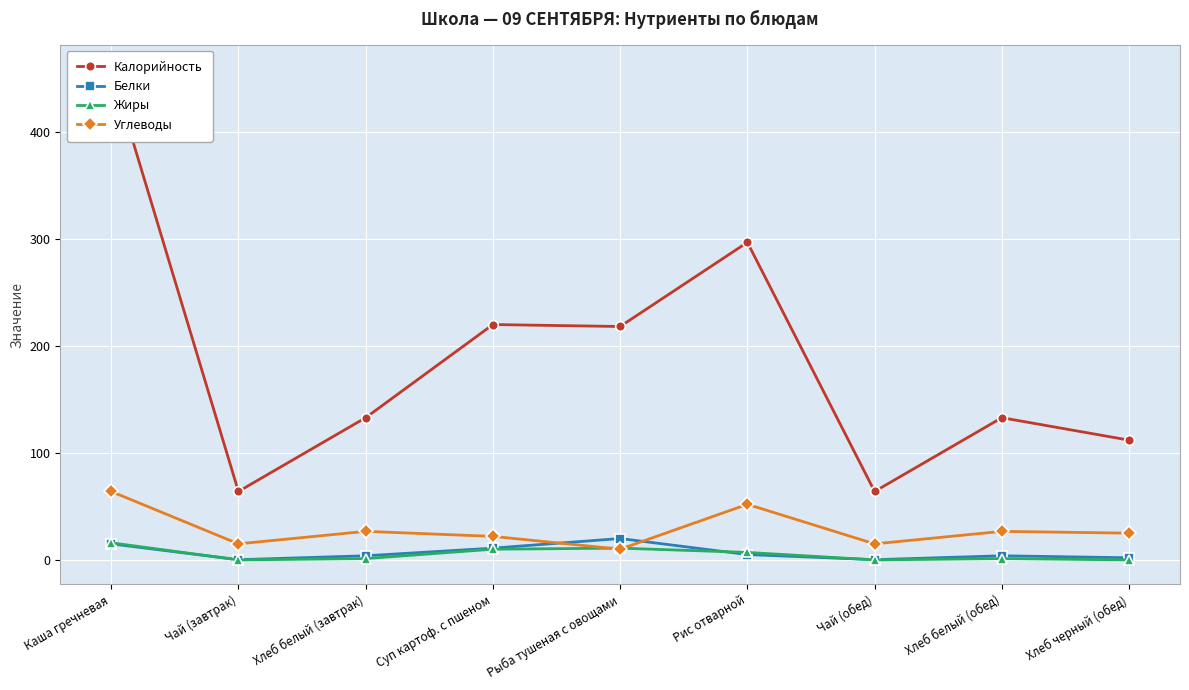

What is the difference between the maximum and second lowest values in the Белки series?

19.8